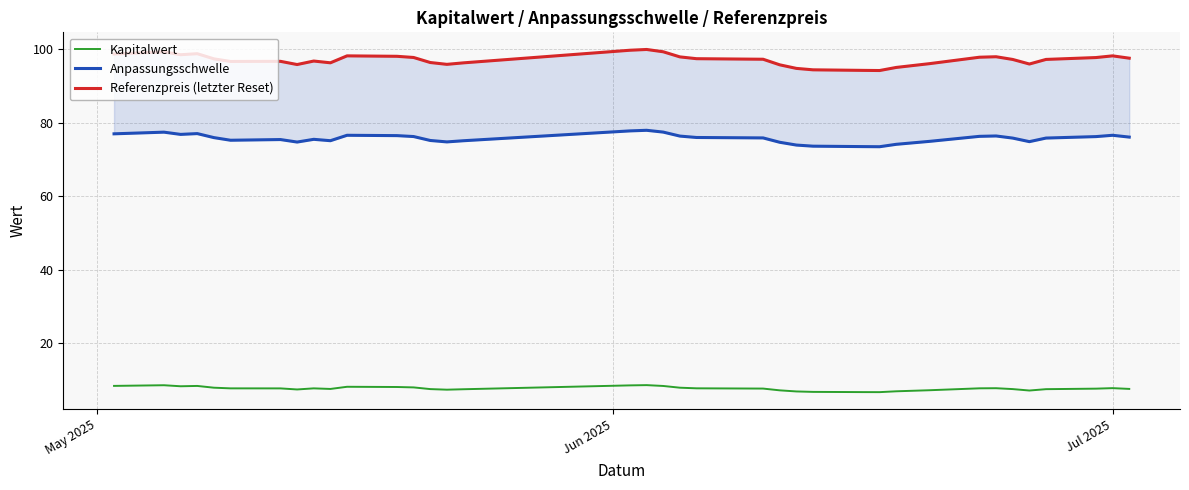

What is the highest value of the Kapitalwert series?

8.6